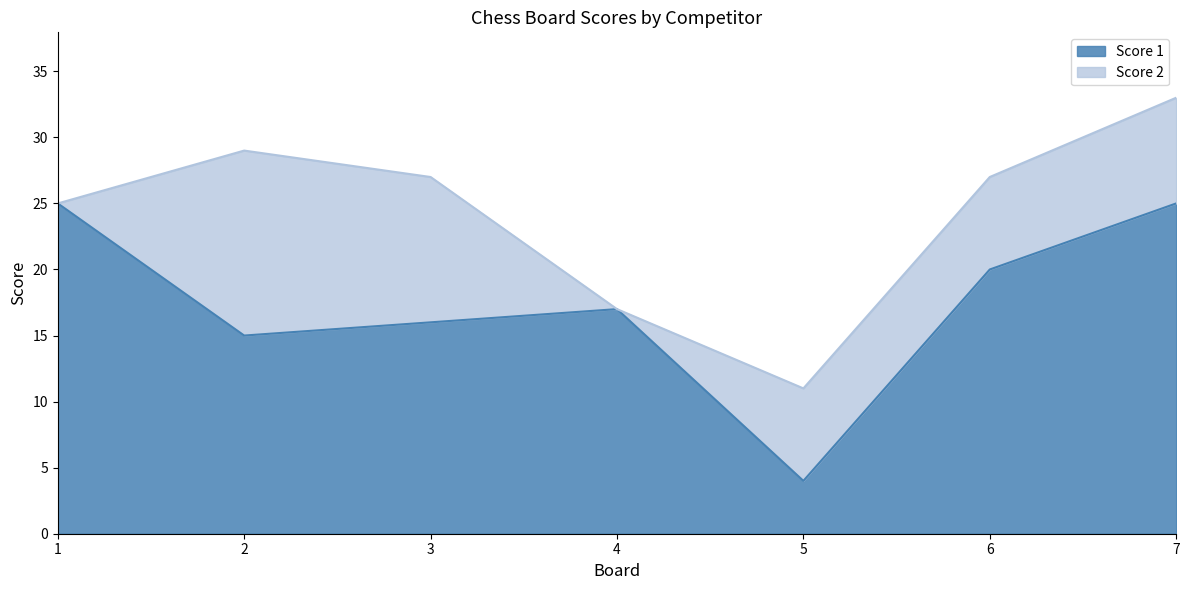

How many categories are shown in the chart?

7